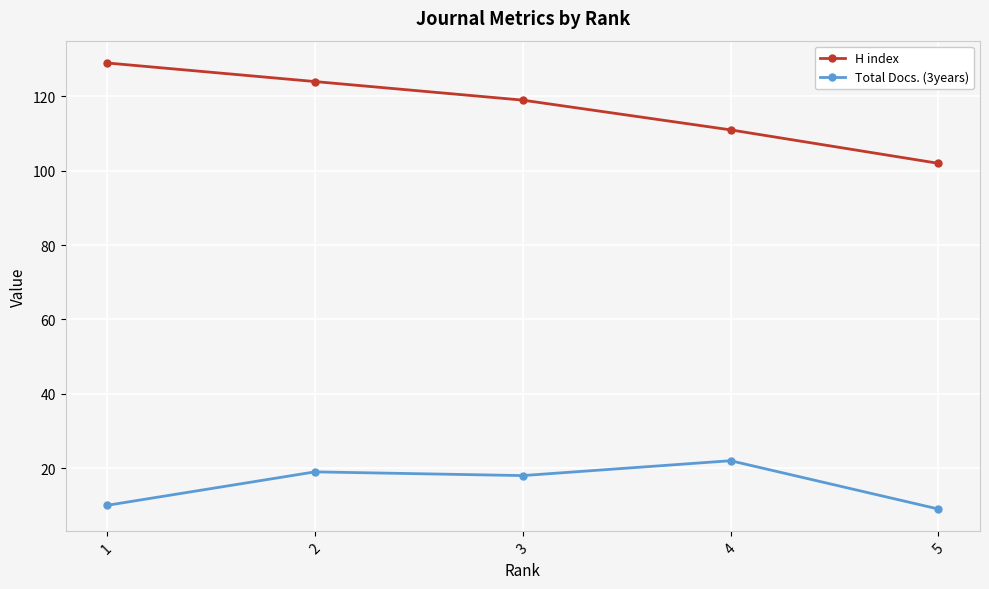

Between 3 and 5, which series saw the biggest shift?

H index